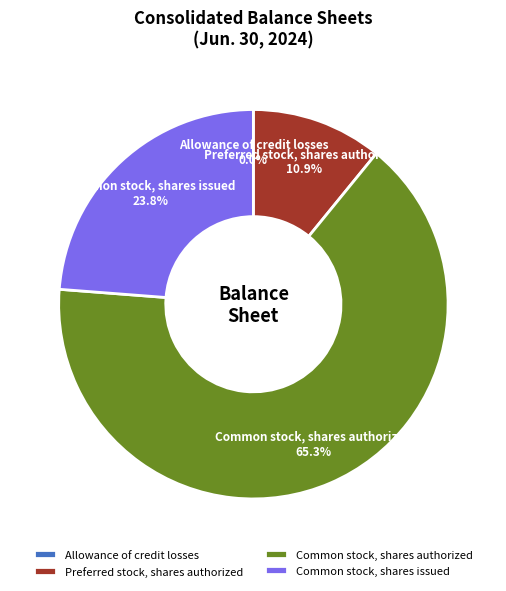

To the nearest percent, what is the average slice percentage?

25%